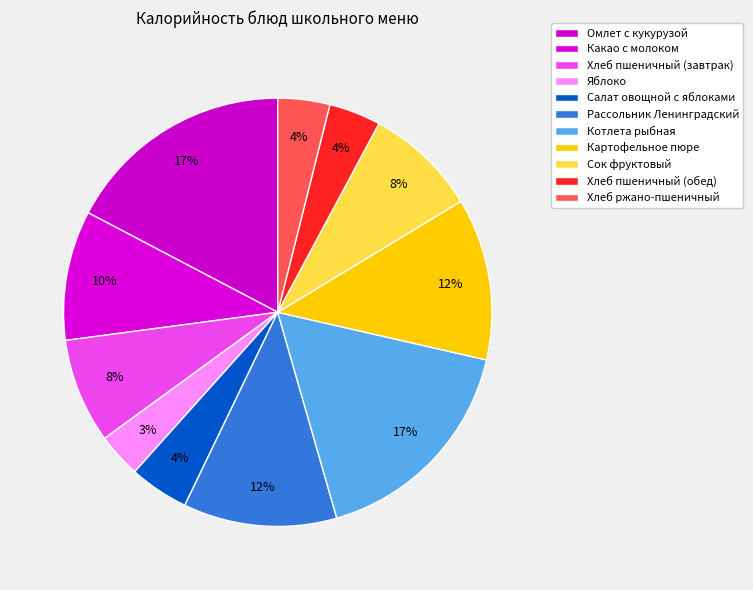

How many segments does this pie chart have?

11